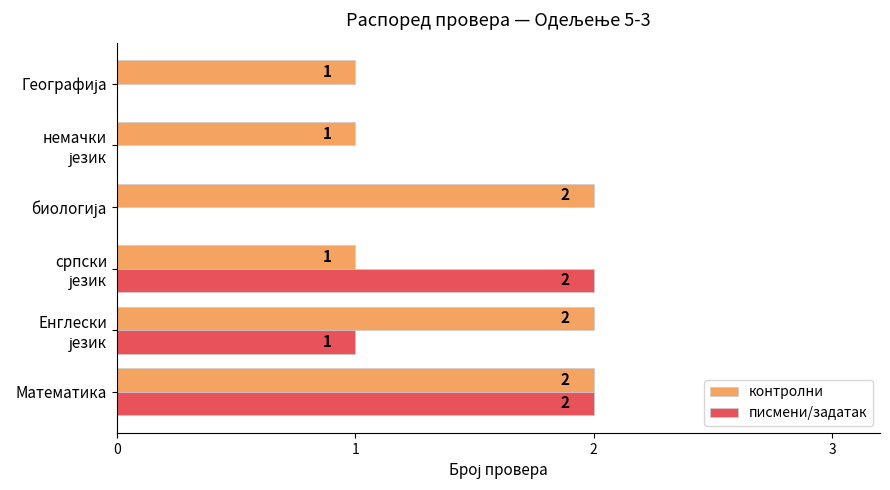

How many контролни values are between 1 and 2?

6